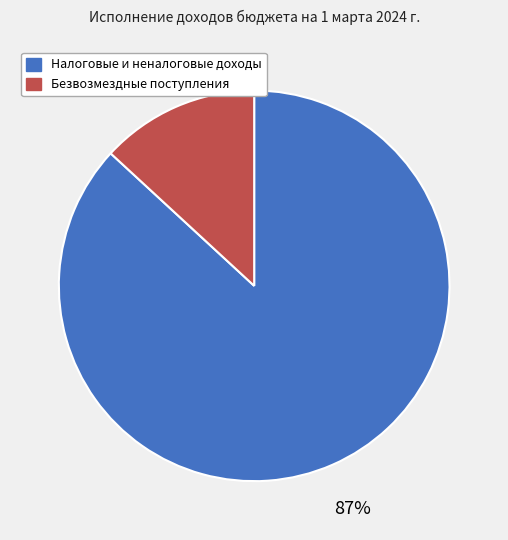

Which category accounts for the majority?

Налоговые и неналоговые доходы